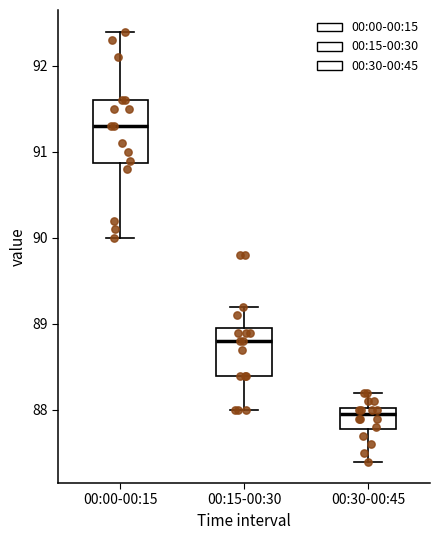

Comparing the boxes themselves (not the whiskers), which one is the tallest?

00:00-00:15